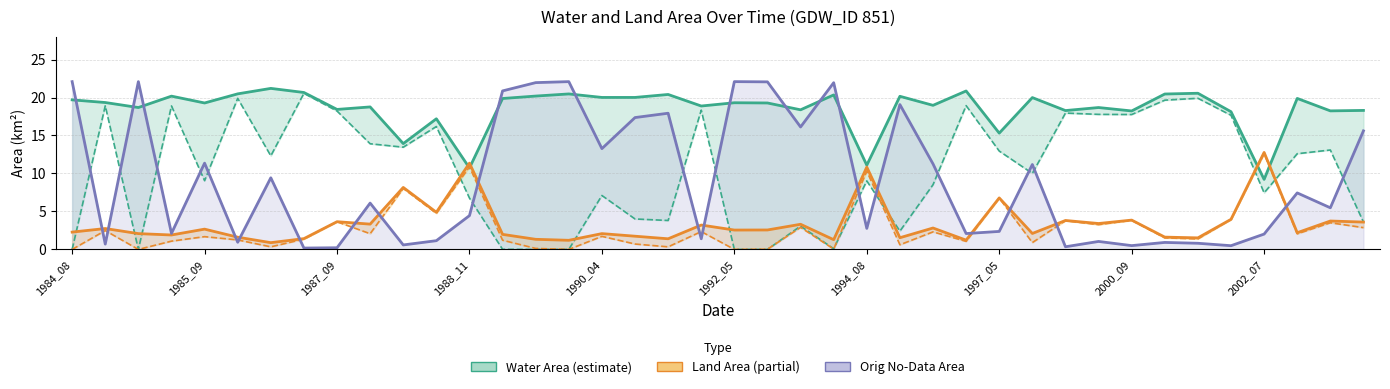

What is the average value of the landArea series?

3.4